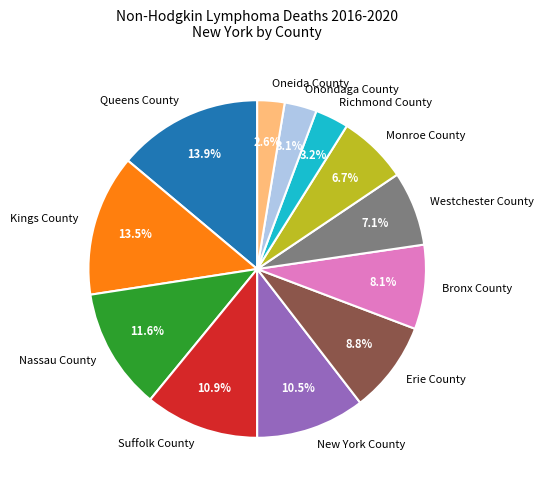

Count the number of slices in the pie.

12